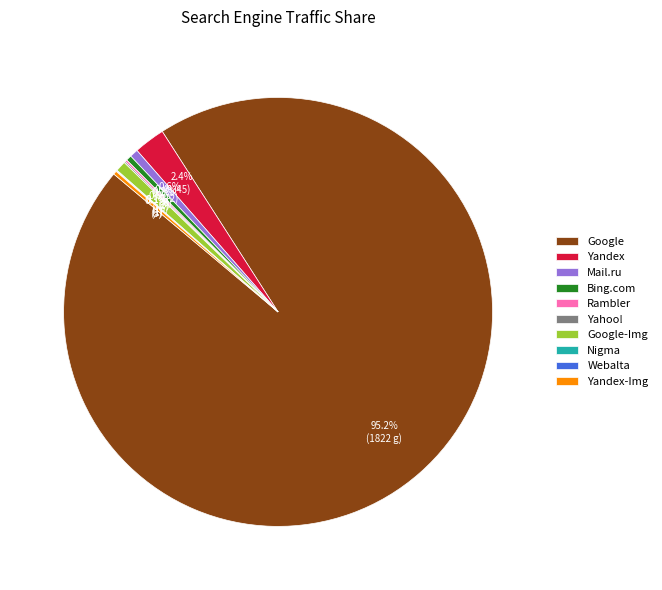

Approximately how many times larger is the value at Yandex compared to Google-Img?

3.0